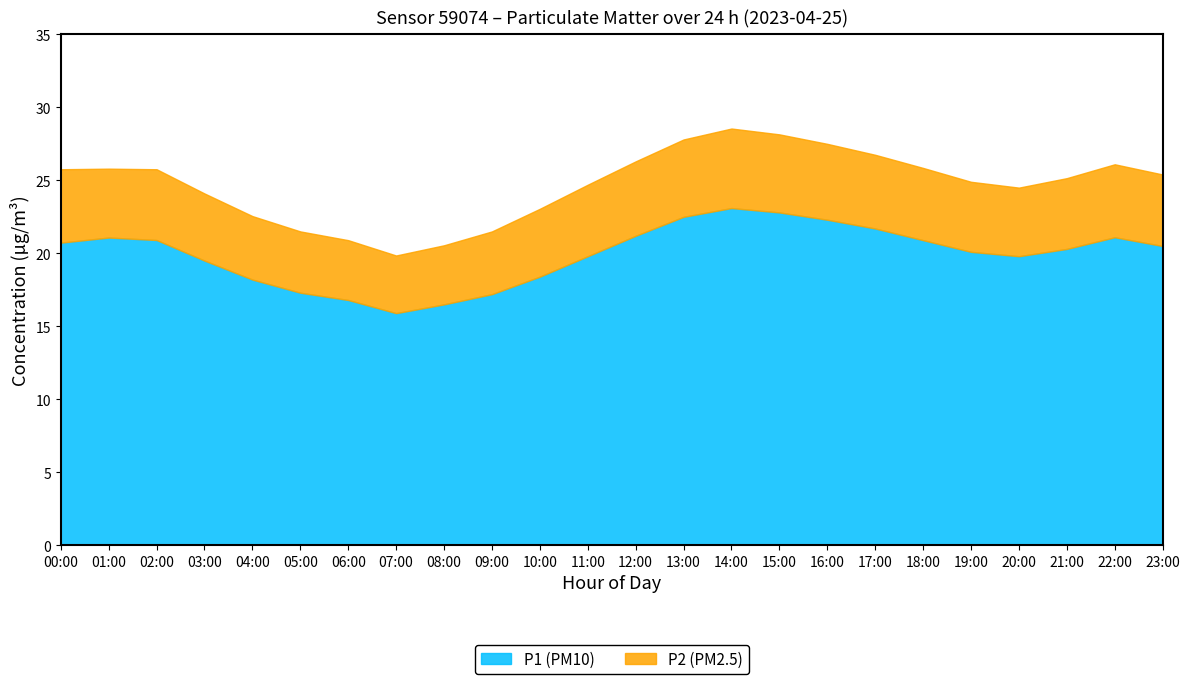

The value of P1 (PM10) at 16:00 is 22.3. True or false?

True